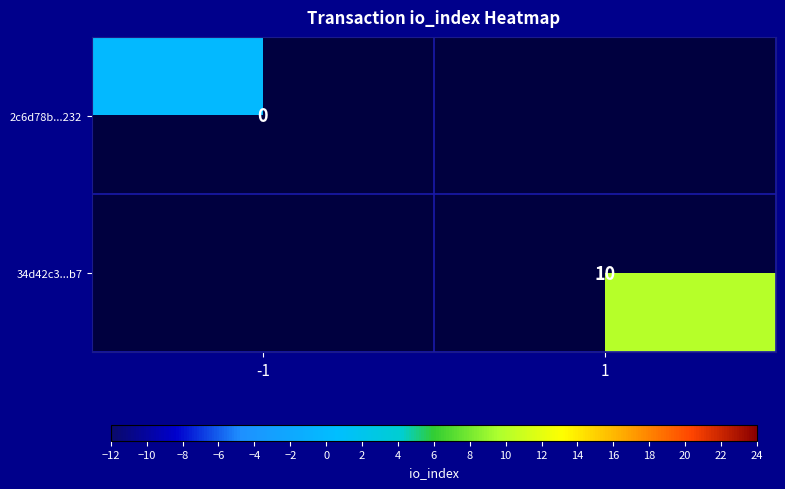

Is it true that 34d42c3...b7 equals 10 at 1?

True